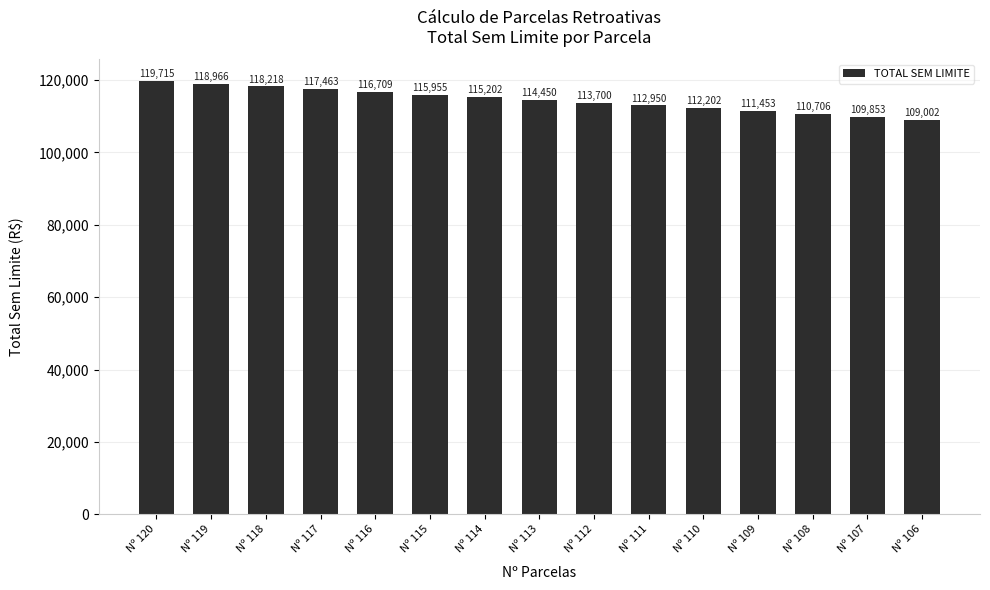

What is the value of the 15th bar from the left?

109001.6